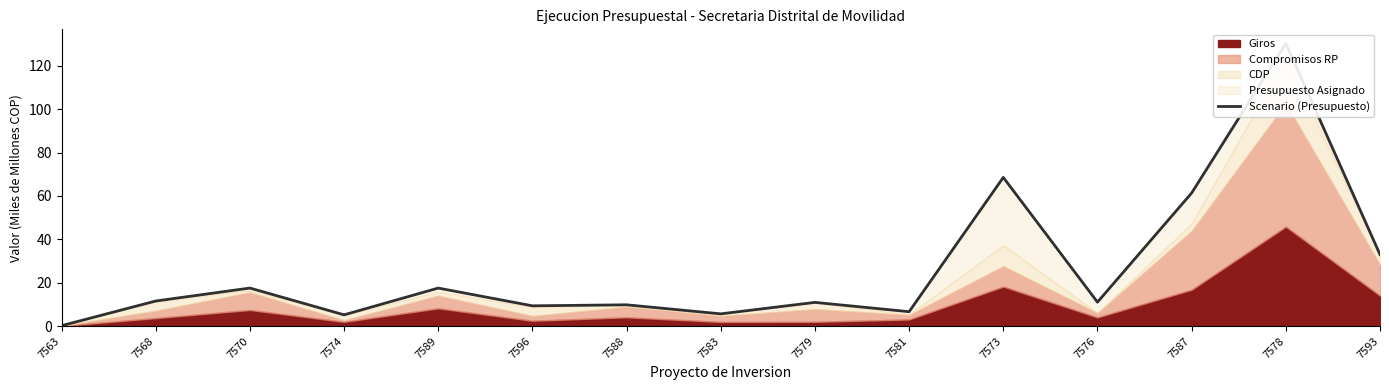

True or false: the data shows 17.6 at 7570.

True